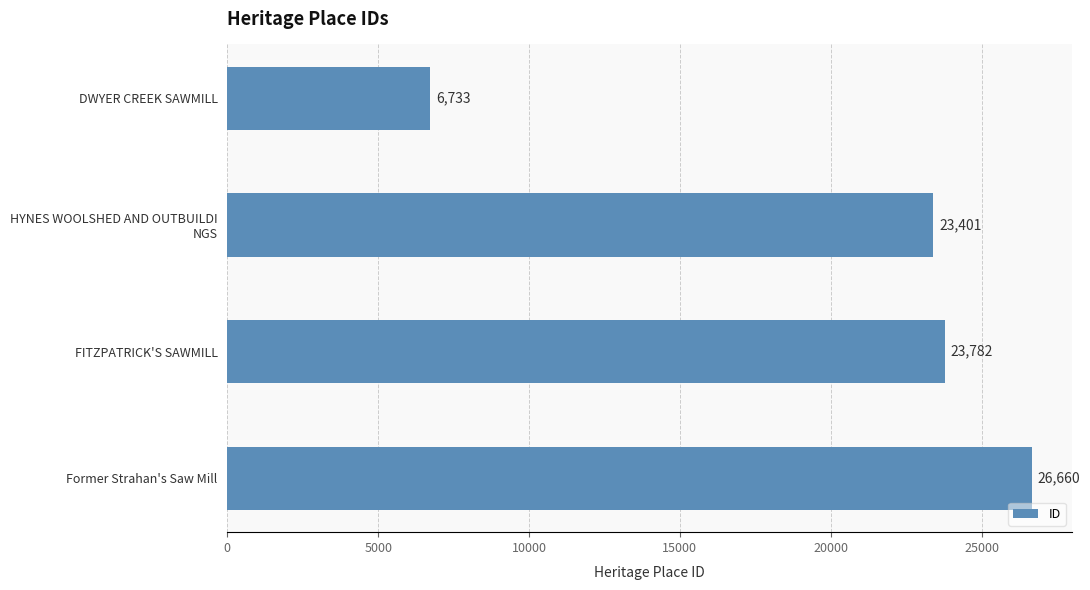

Is it true that the value at Former Strahan's Saw Mill is 26660?

True